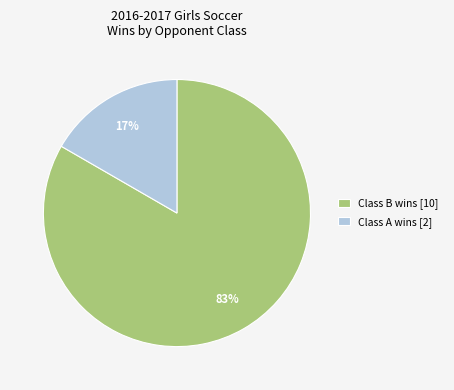

Is there a majority slice in this chart?

Yes